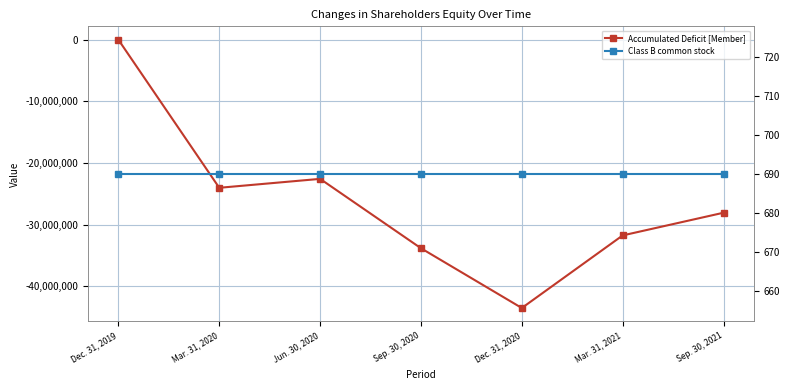

List the series in order of their overall mean, highest first.

Class B common stock, Accumulated Deficit [Member]